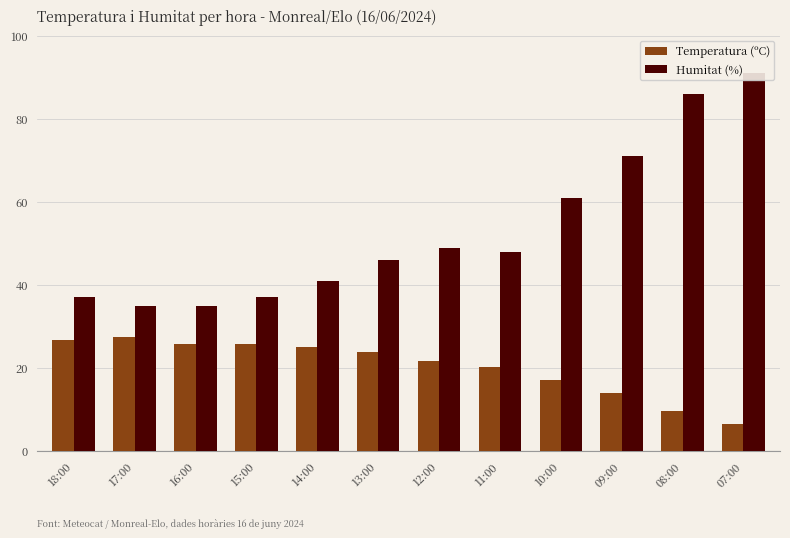

At which label does Humitat (%) reach its minimum?

17:00